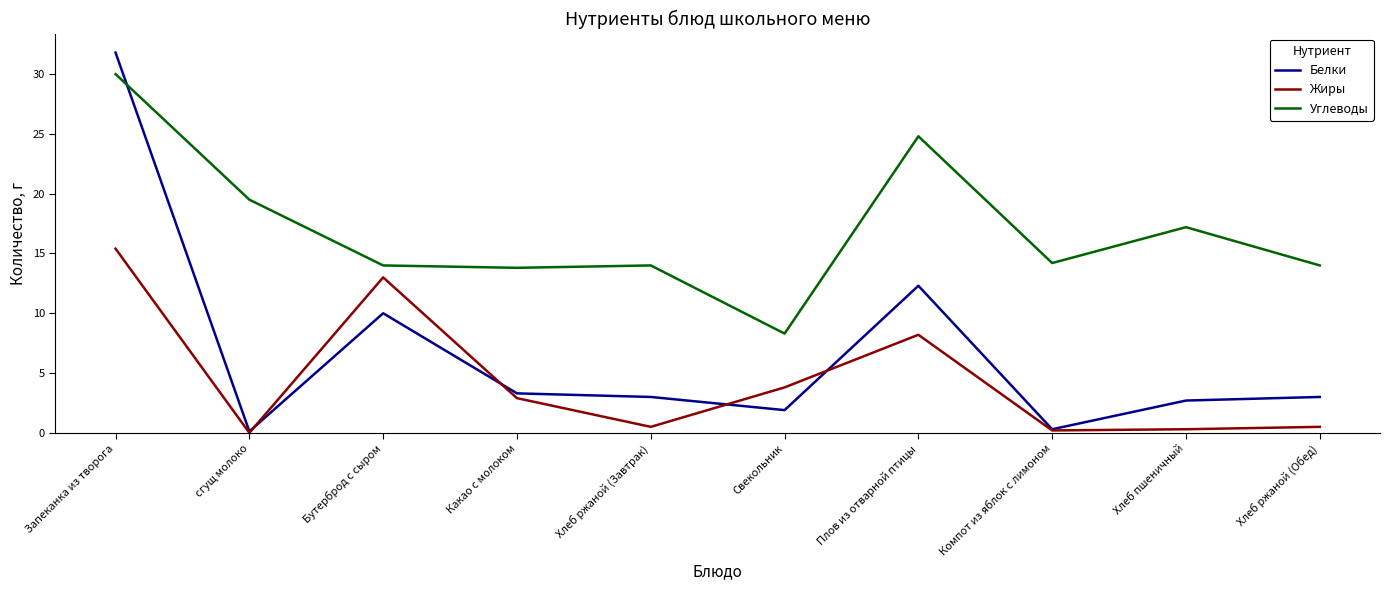

At which category does Жиры reach its first local peak?

Бутерброд с сыром